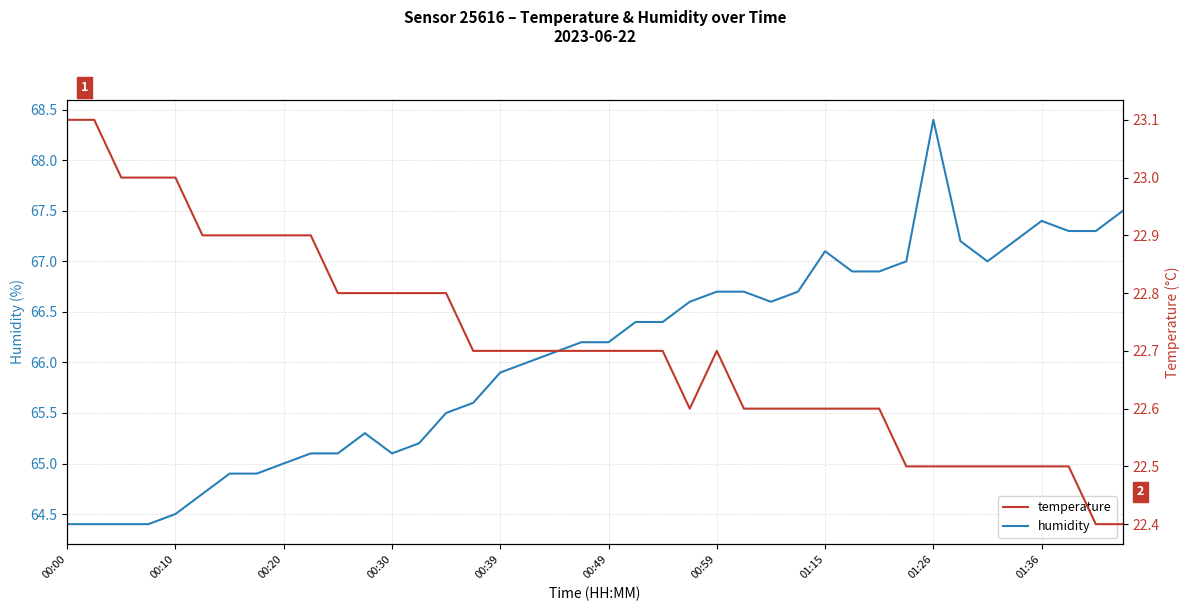

What is the lowest value of the humidity series?

64.4